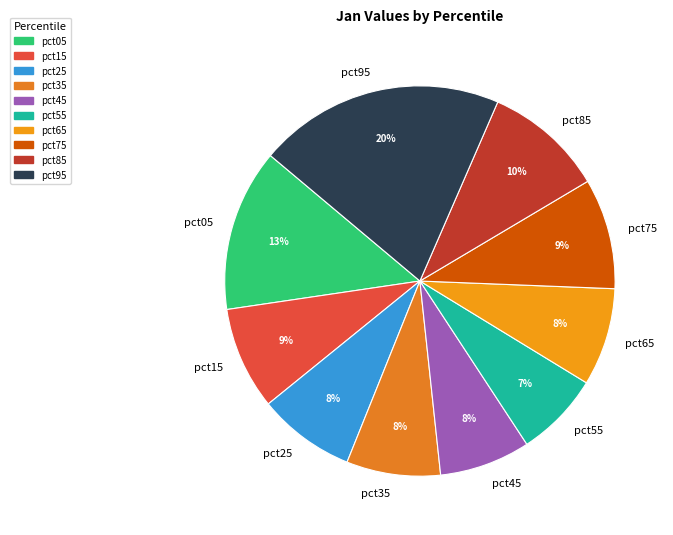

Which category has the biggest portion of the pie?

pct95